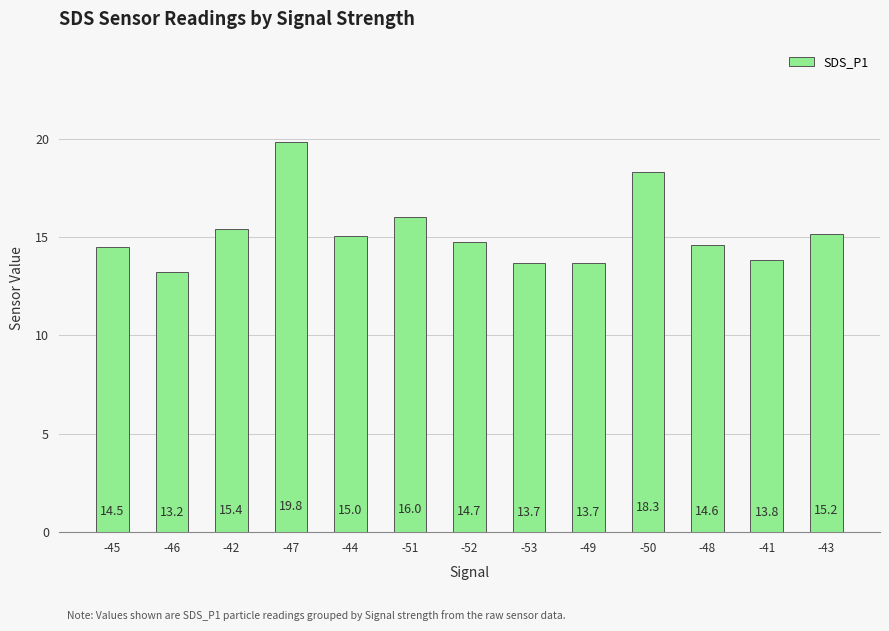

True or false: the data shows 20.9 at -42.

False